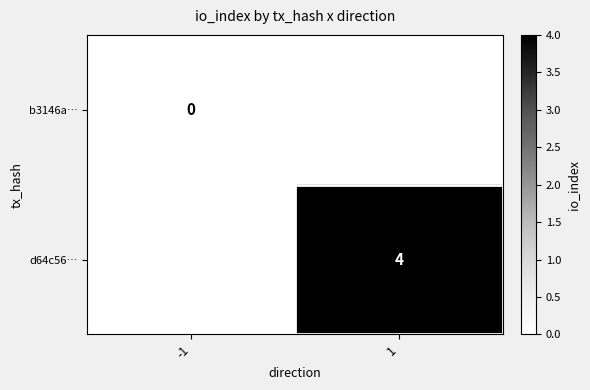

The value of d64c56… at 1 is 4. True or false?

True